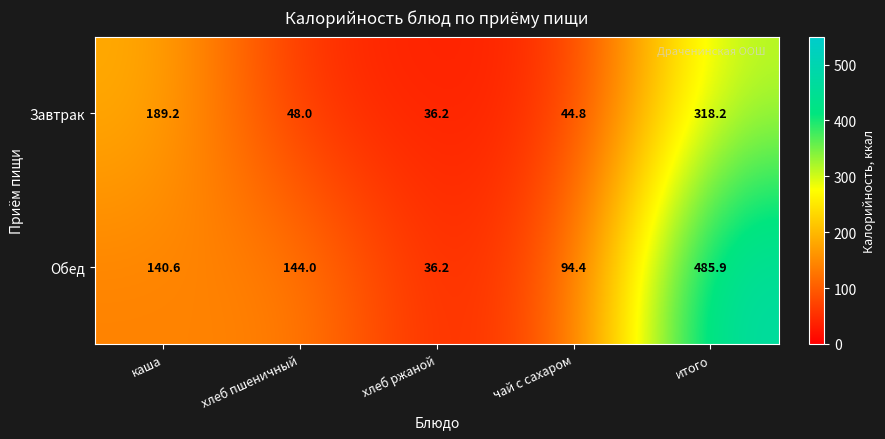

What is the sum of the Завтрак values at итого and хлеб ржаной?

354.4